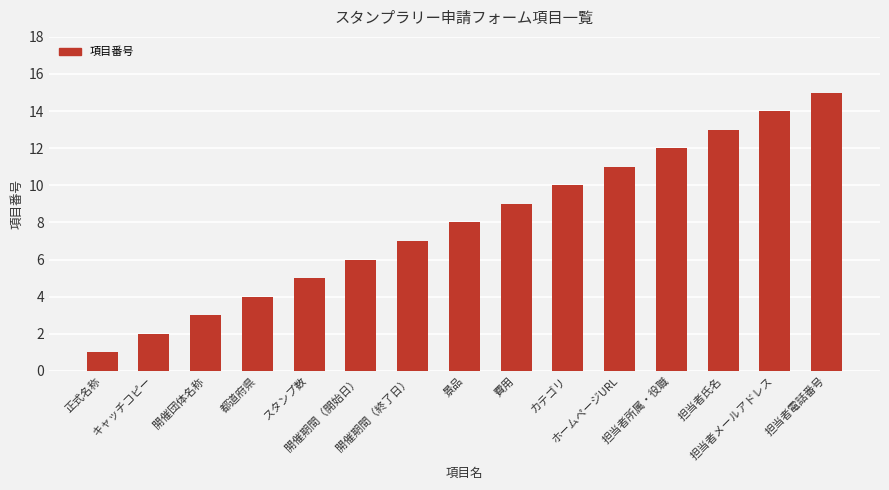

Is it true that the value at 費用 is 9?

True